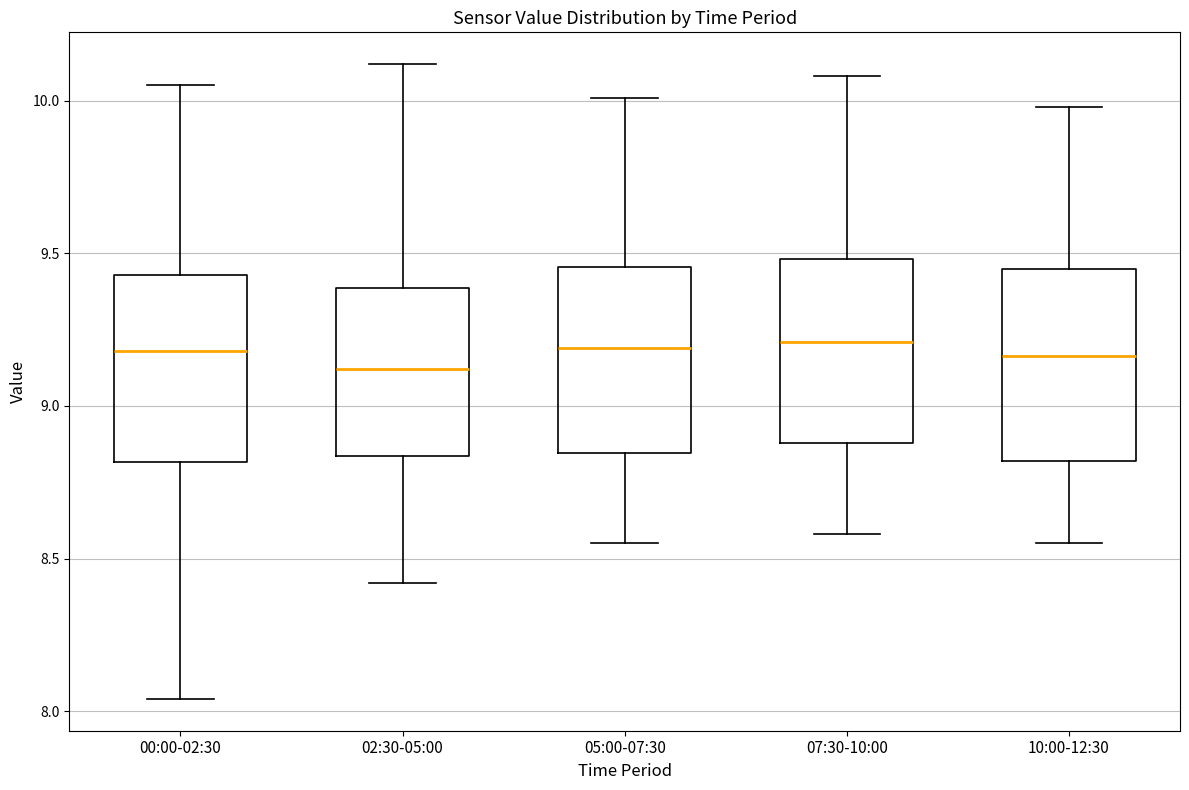

Where does the upper whisker of the box for 00:00-02:30 end on the y-axis? The values are not printed on the chart, so give them approximately, as read against the axis.

10.05